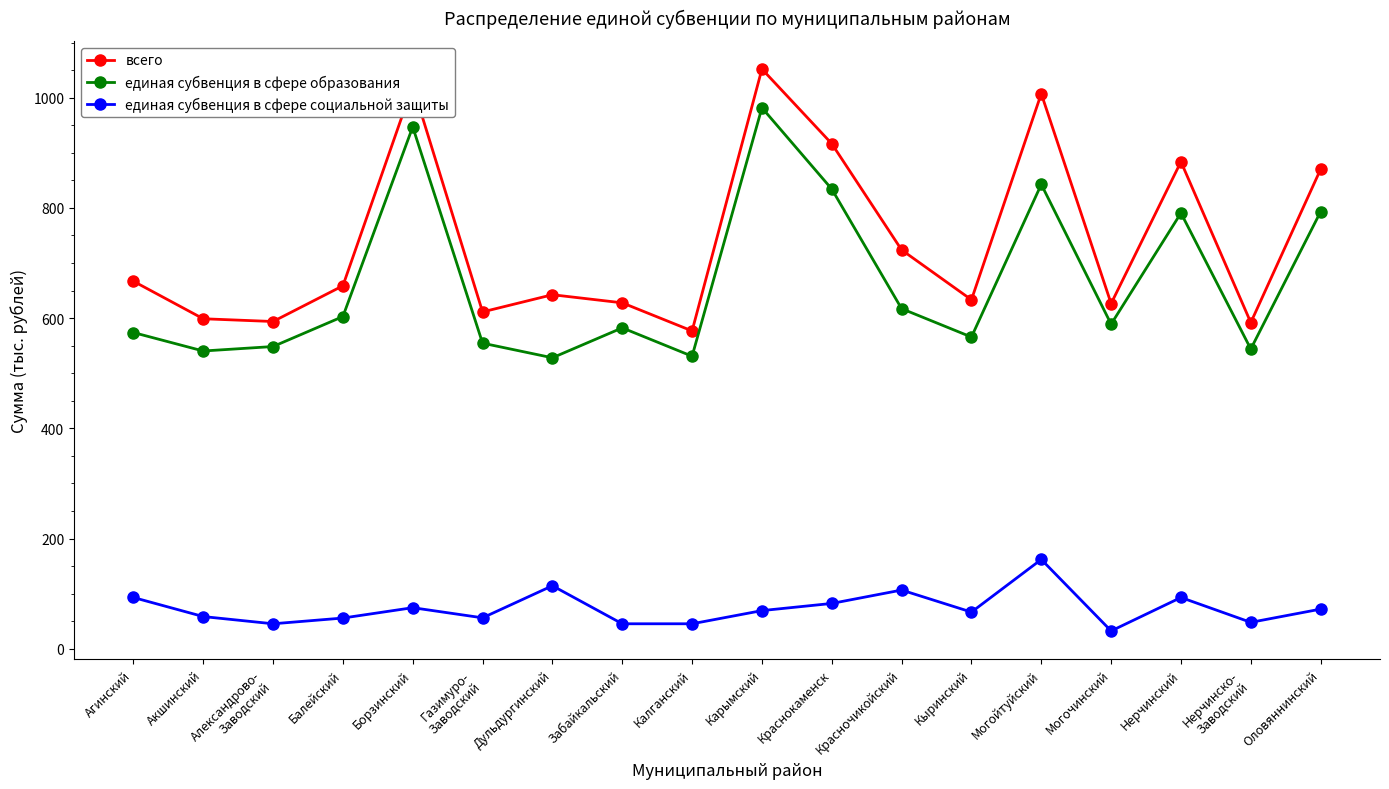

What is the difference between the highest and lowest values at Калганский?

531.3